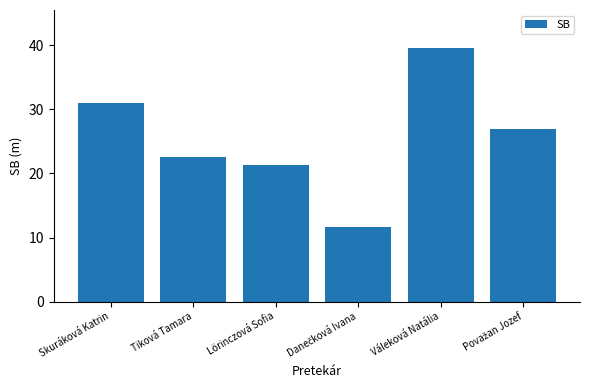

Where does the data first go above 26?

Skuráková Katrin